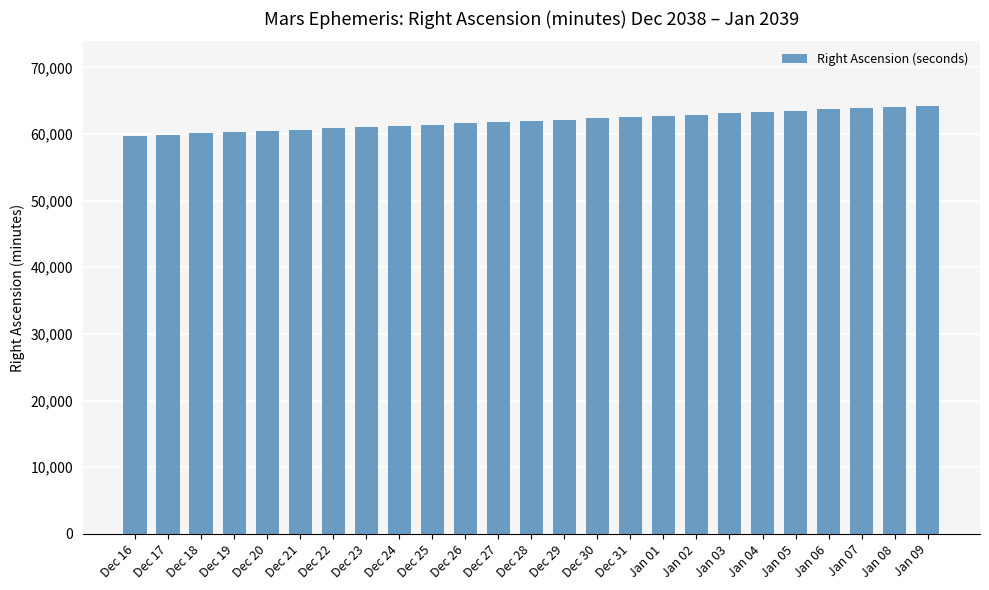

What is the ratio of the value at Dec 27 to the value at Dec 23?

1.0